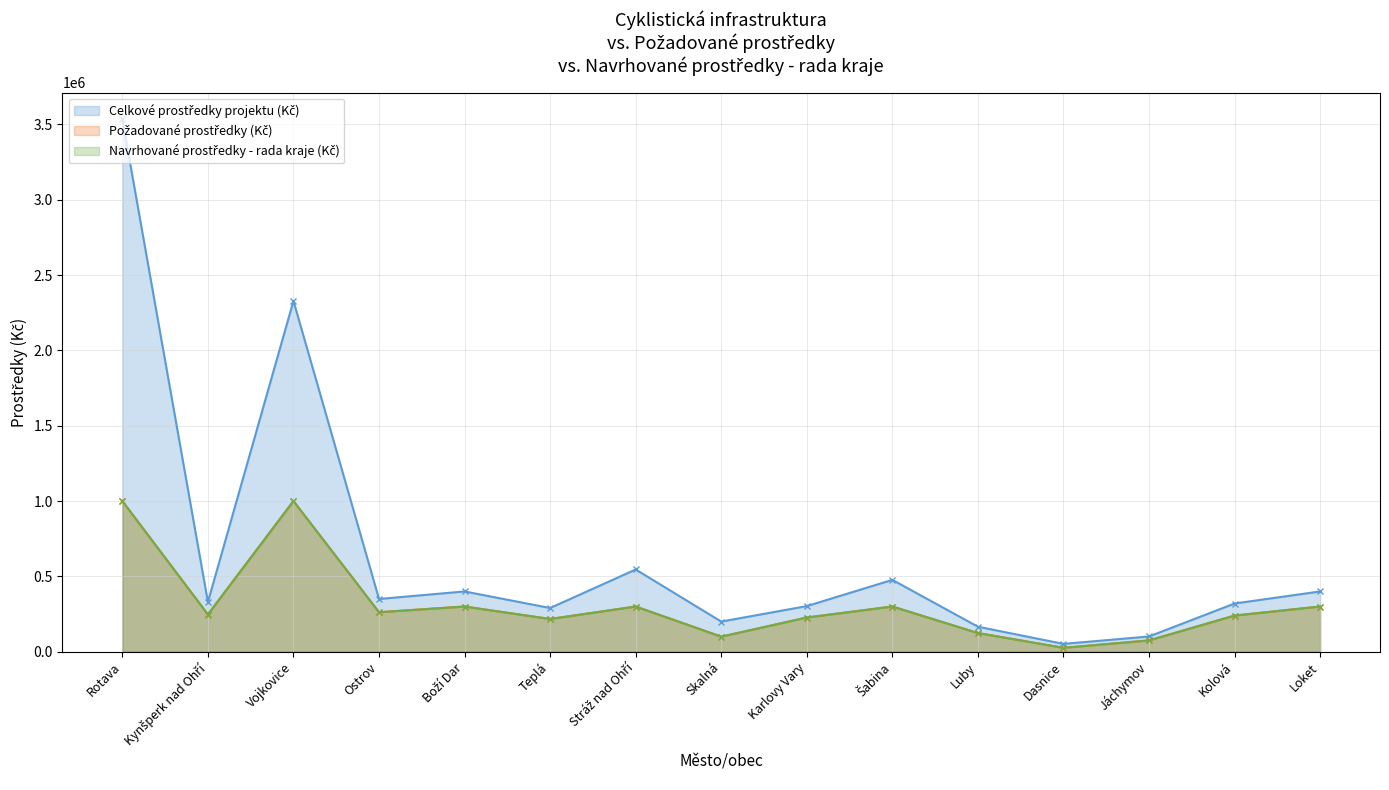

True or false: Navrhované prostředky - rada kraje (Kč) and Požadované prostředky (Kč) intersect in this chart.

False